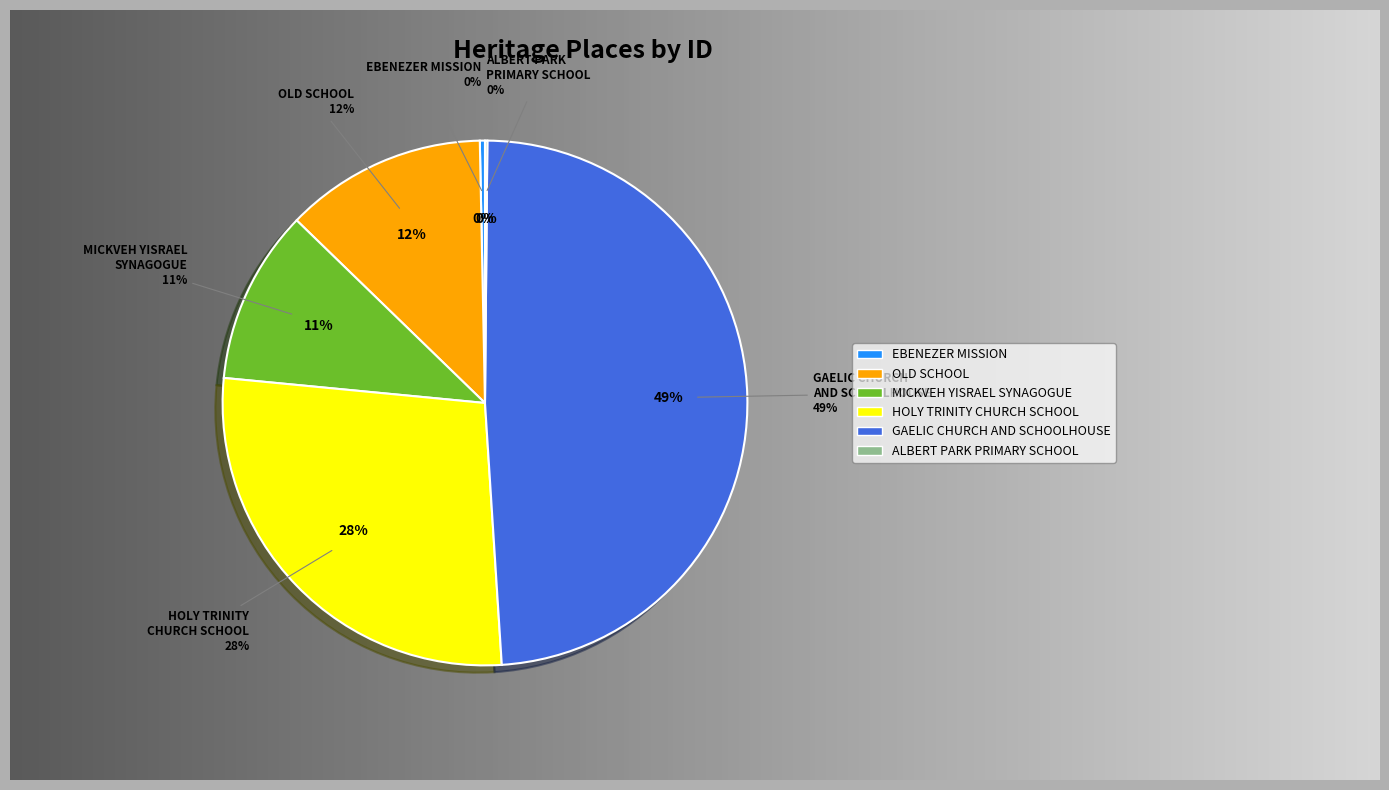

True or false: FORMER MICKVEH YISRAEL SYNAGOGUE AND SCHOOL accounts for 22% of the total.

False